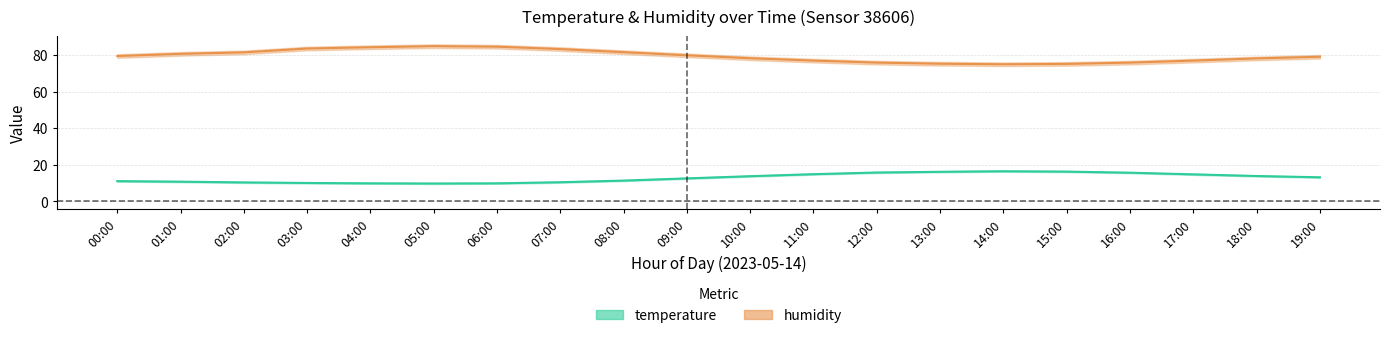

The humidity_center series shows 83.5 at 03:00. True or false?

True